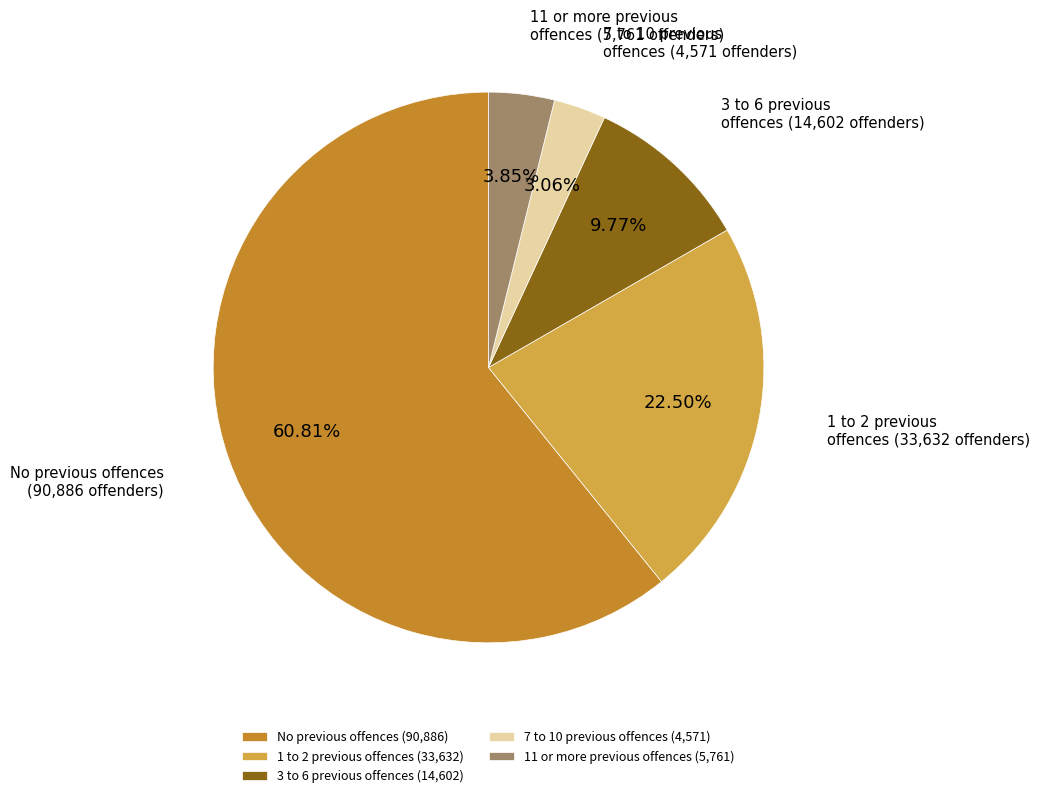

Do No previous offences and 1 to 2 previous offences together represent more than half of the pie?

Yes